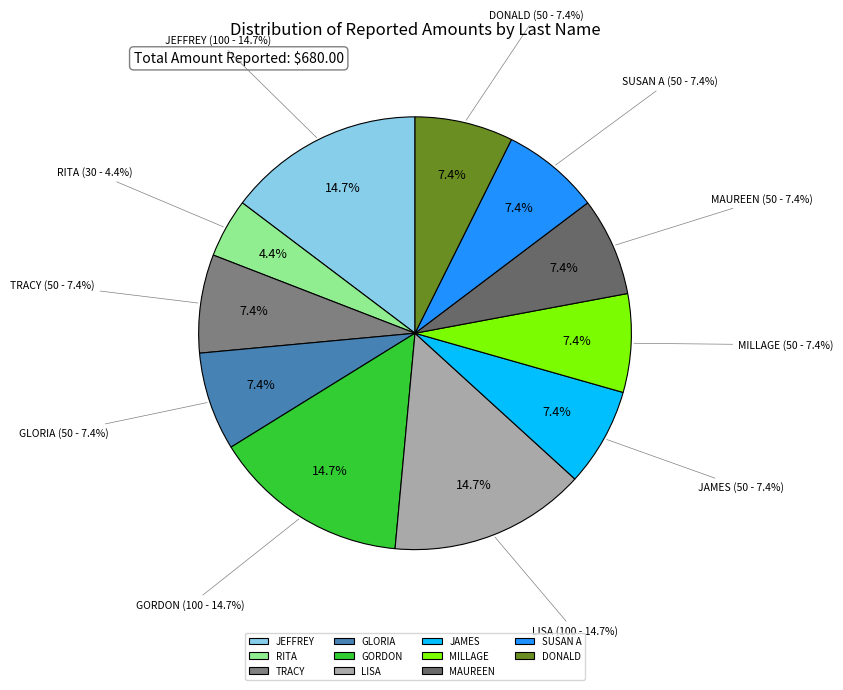

The MAUREEN slice represents 21% of the pie. True or false?

False